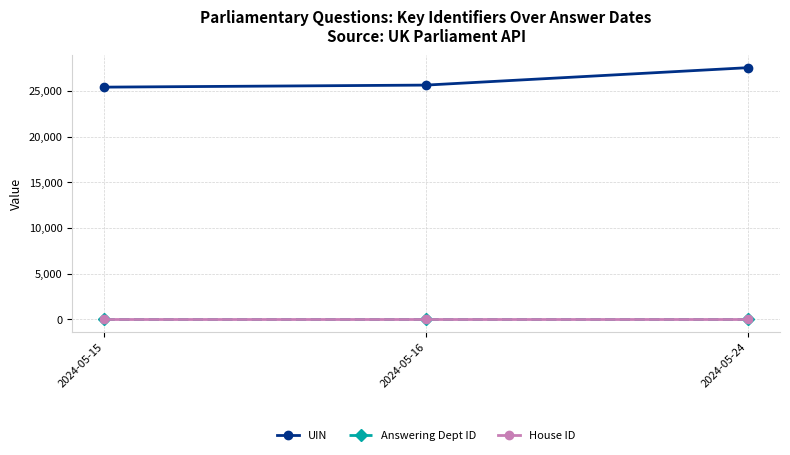

Which series has the largest range (max minus min)?

UIN